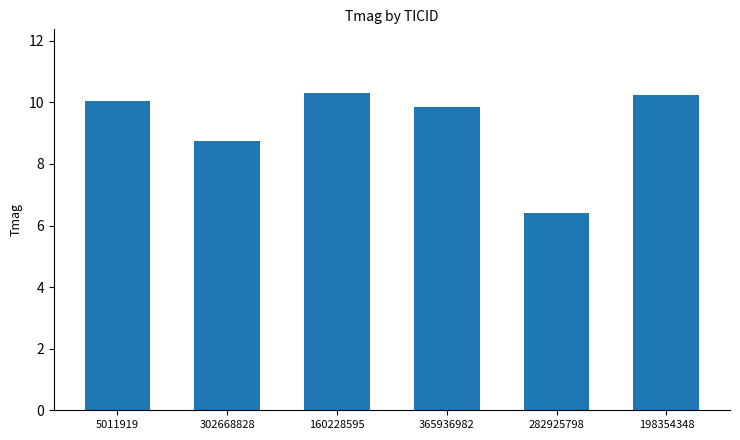

True or false: the data shows 10.3 at 160228595.

True